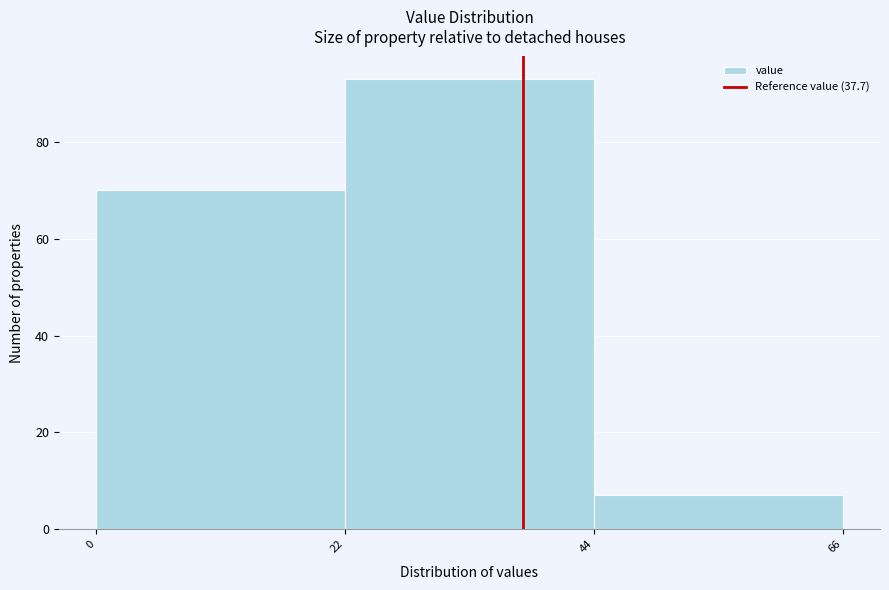

Over which range of the x-axis is the bar tallest?

22 to 44